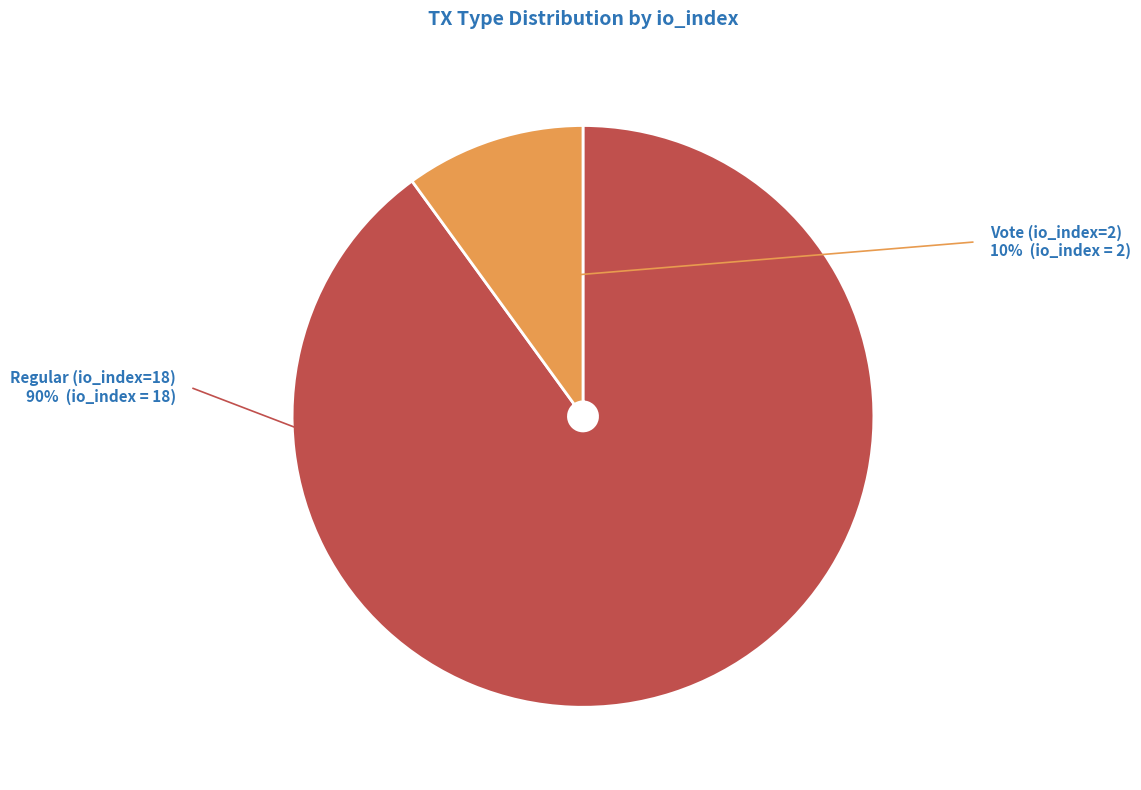

Between Regular (io_index=18) and Vote (io_index=2), which is larger?

Regular (io_index=18)